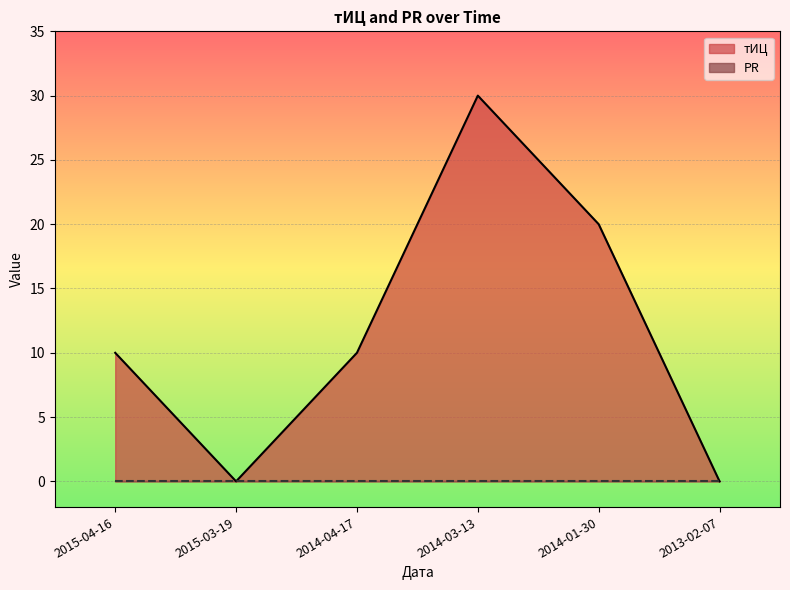

How many values are between 0 and 20?

5